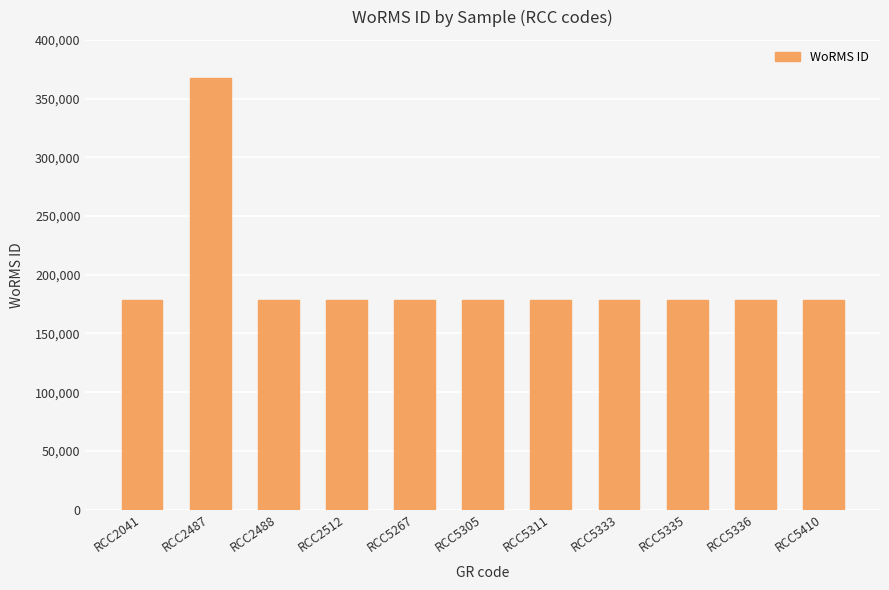

What is the value of the 8th bar from the left?

178583